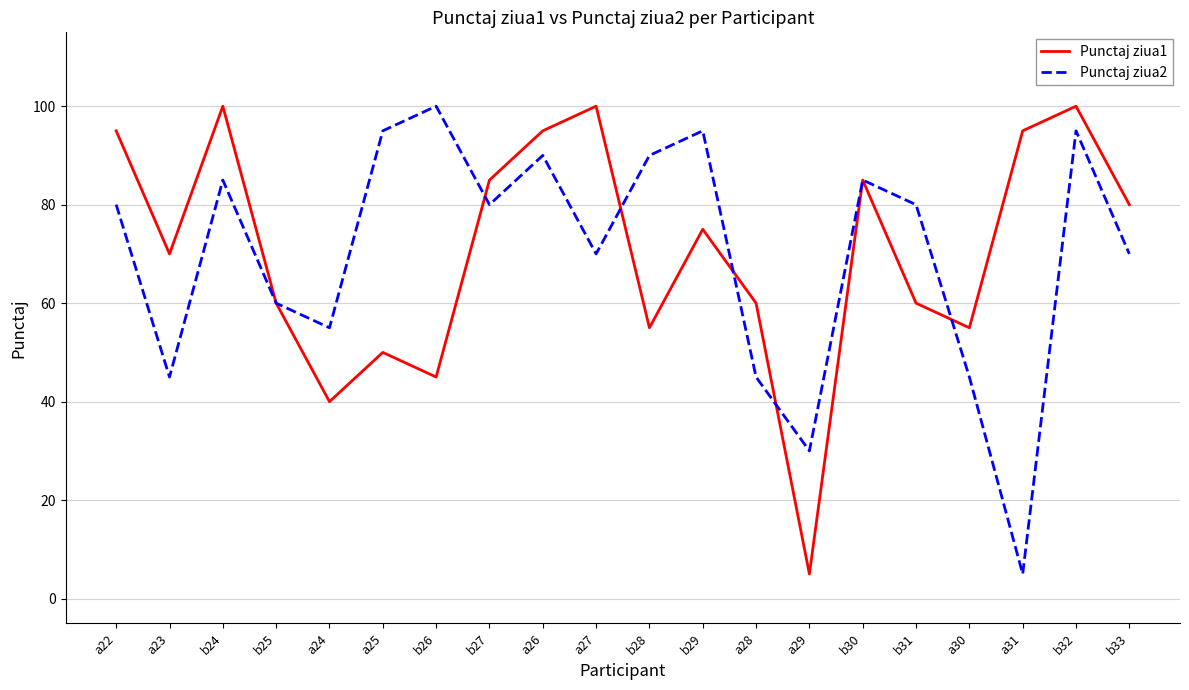

What is the difference between the highest and lowest values at a27?

30